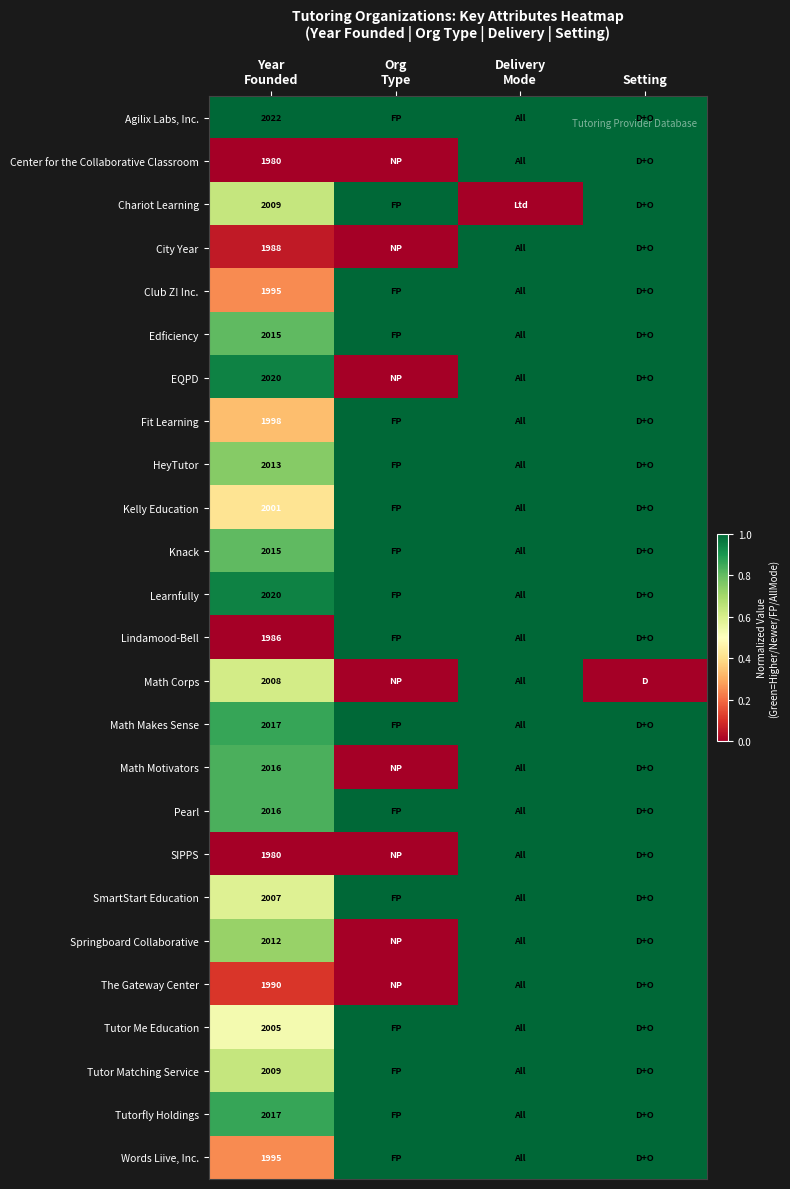

How many data points does each series have?

4